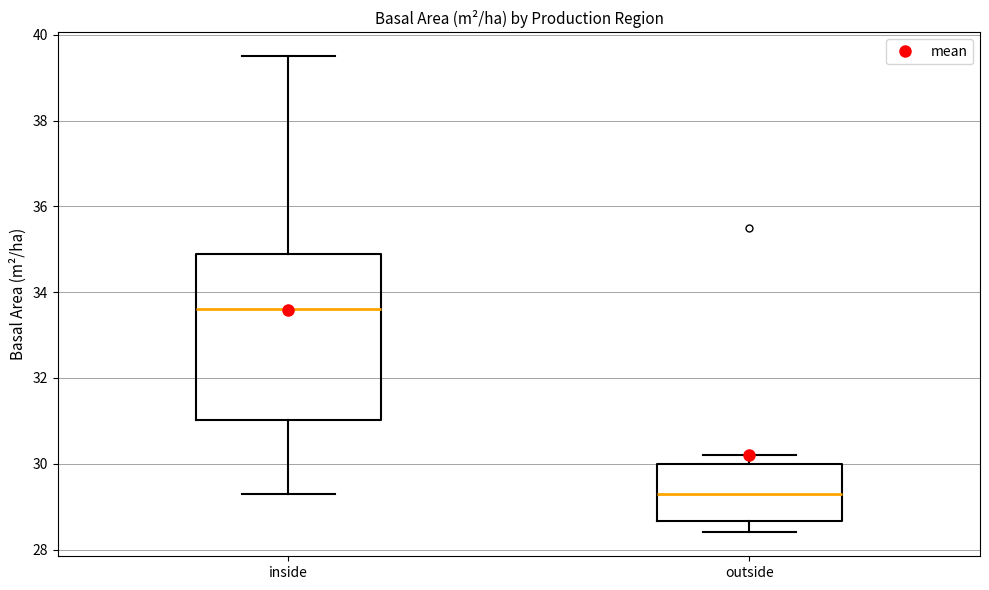

Reading left to right, read every box against the y-axis: the position of its median line, the range the box covers, and the ends of its whiskers. The values are not printed on the chart, so give them approximately, as read against the axis.

inside: median 33.6, box 31.0 to 35.0, whiskers 29.4 to 39.6
outside: median 29.4, box 28.6 to 30.0, whiskers 28.4 to 30.2